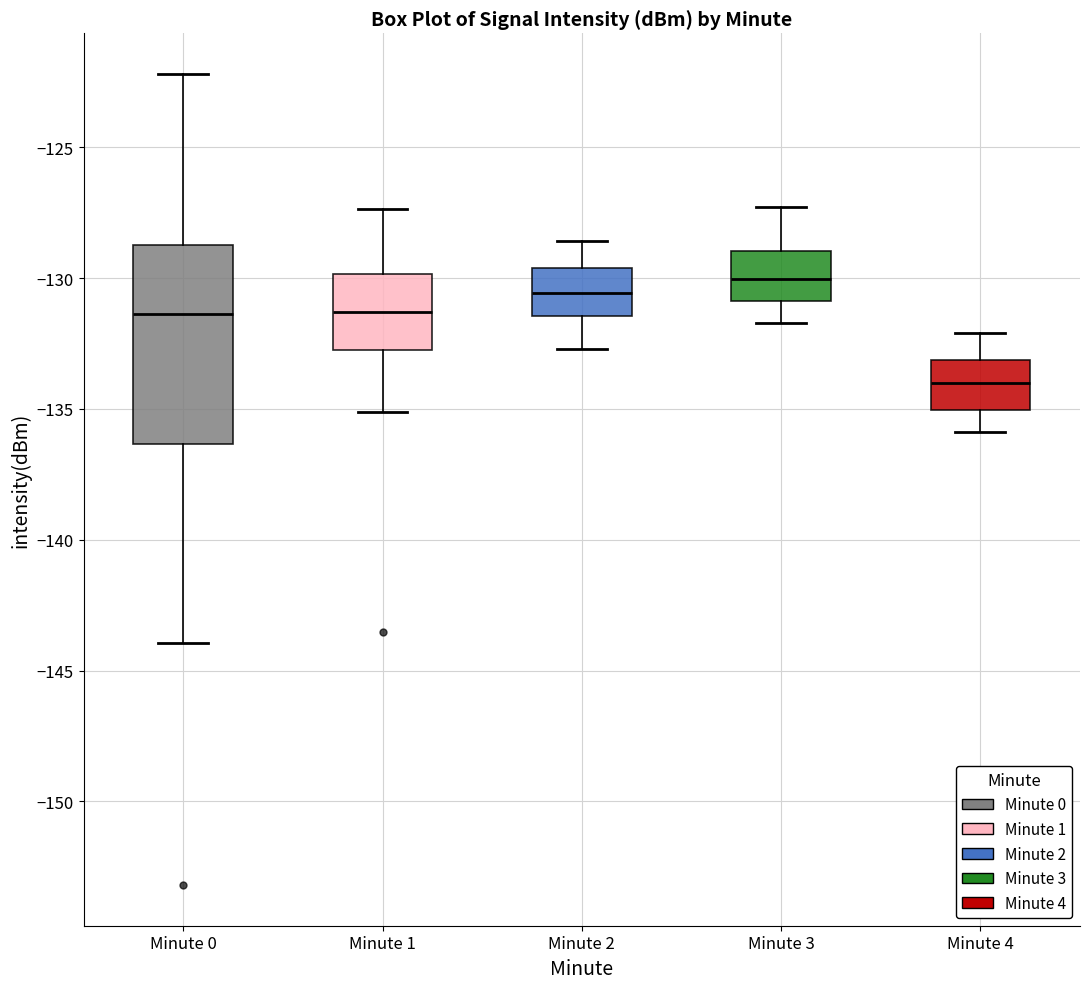

Which box is the tallest, from its lower edge to its upper edge?

Minute 0